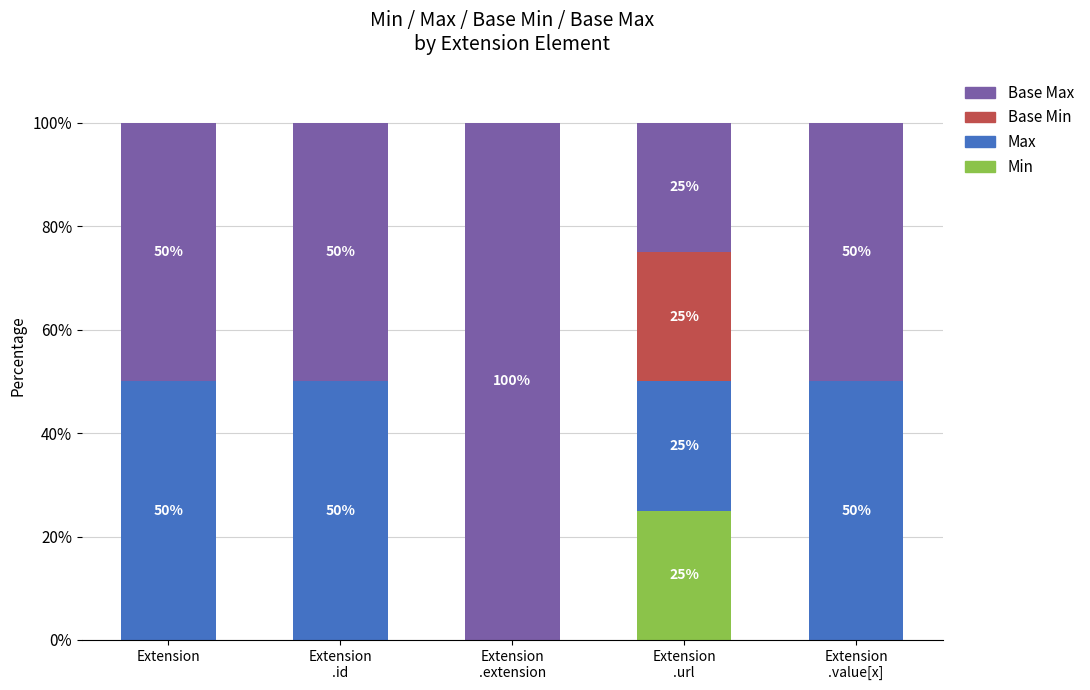

Does the chart contain stacked bars?

Yes